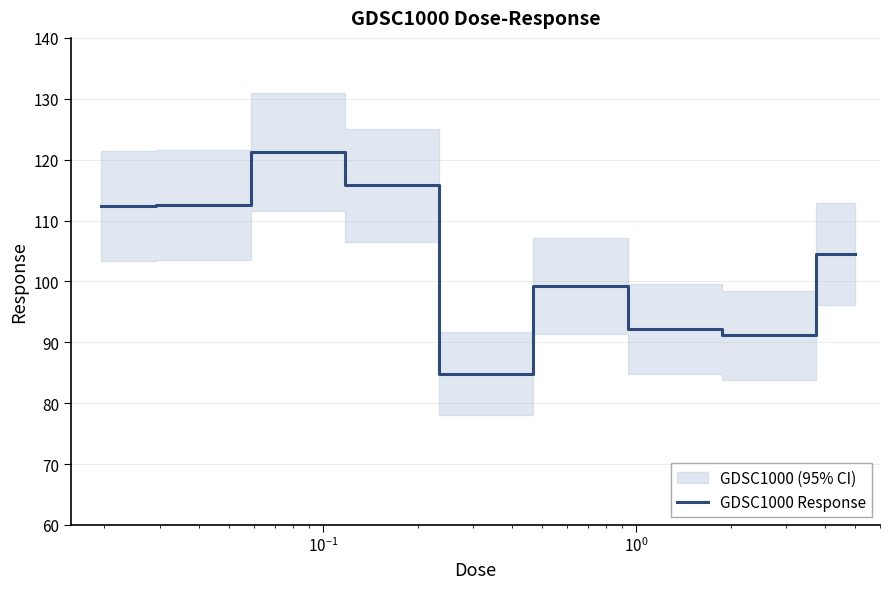

How many lines are shown in the chart?

1